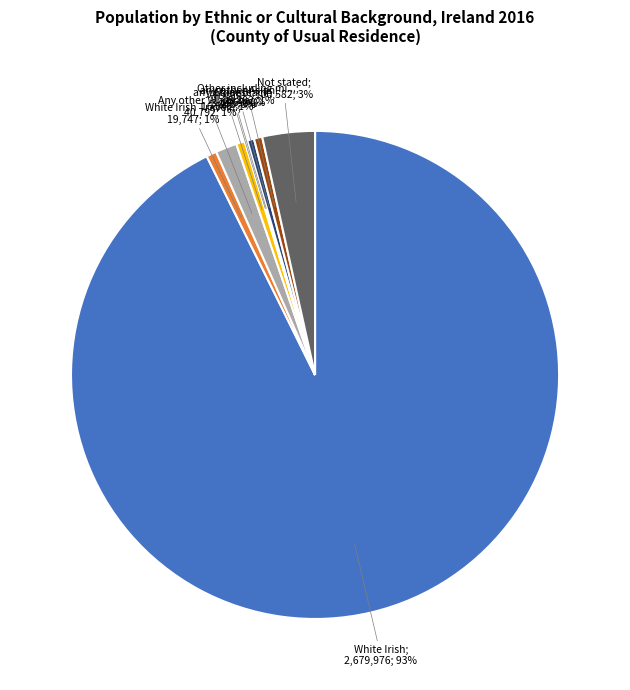

To the nearest percent, what is the difference between the largest and smallest slice percentages?

93%